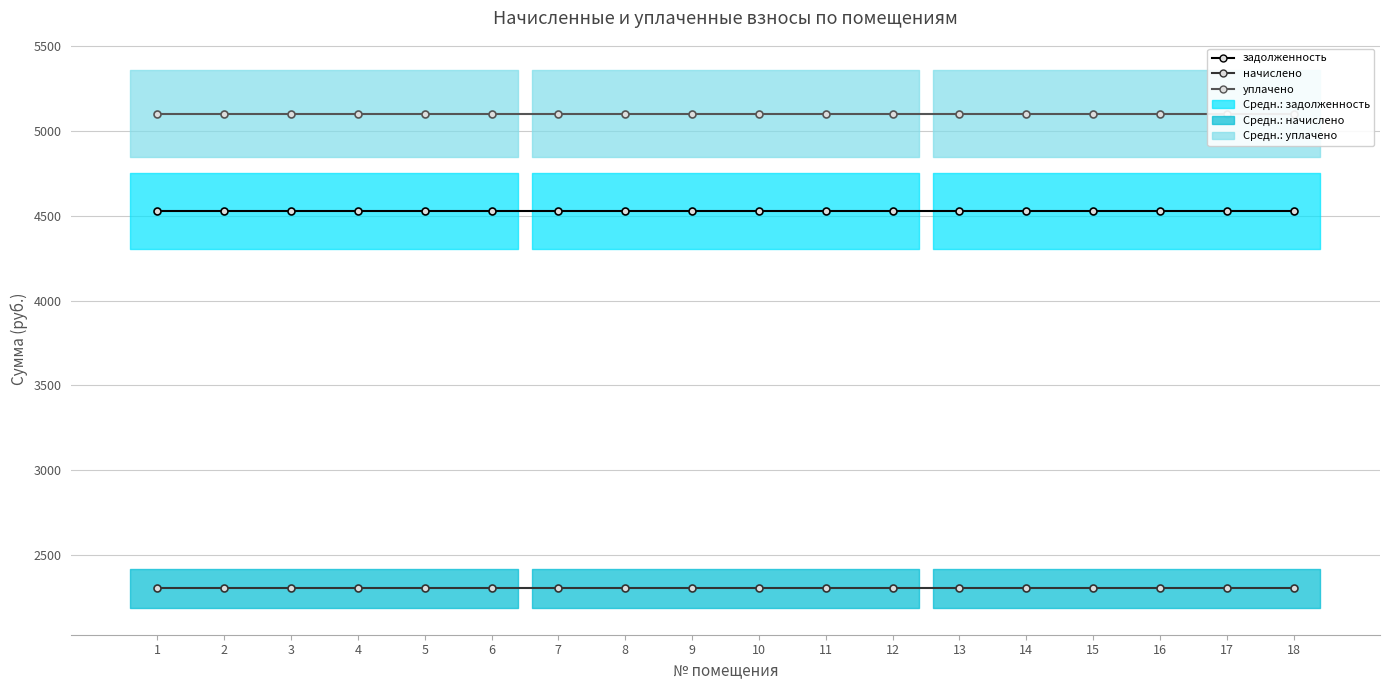

Reading left to right, list all the values displayed in this chart.

задолженность: 1=4528.6	2=4528.6	3=4528.6	4=4528.6	5=4528.6	6=4528.6	7=4528.6	8=4528.6	9=4528.6	10=4528.6	11=4528.6	12=4528.6	13=4528.6	14=4528.6	15=4528.6	16=4528.6	17=4528.6	18=4528.6
начислено: 1=2301.0	2=2301.0	3=2301.0	4=2301.0	5=2301.0	6=2301.0	7=2301.0	8=2301.0	9=2301.0	10=2301.0	11=2301.0	12=2301.0	13=2301.0	14=2301.0	15=2301.0	16=2301.0	17=2301.0	18=2301.0
уплачено: 1=5103.8	2=5103.8	3=5103.8	4=5103.8	5=5103.8	6=5103.8	7=5103.8	8=5103.8	9=5103.8	10=5103.8	11=5103.8	12=5103.8	13=5103.8	14=5103.8	15=5103.8	16=5103.8	17=5103.8	18=5103.8